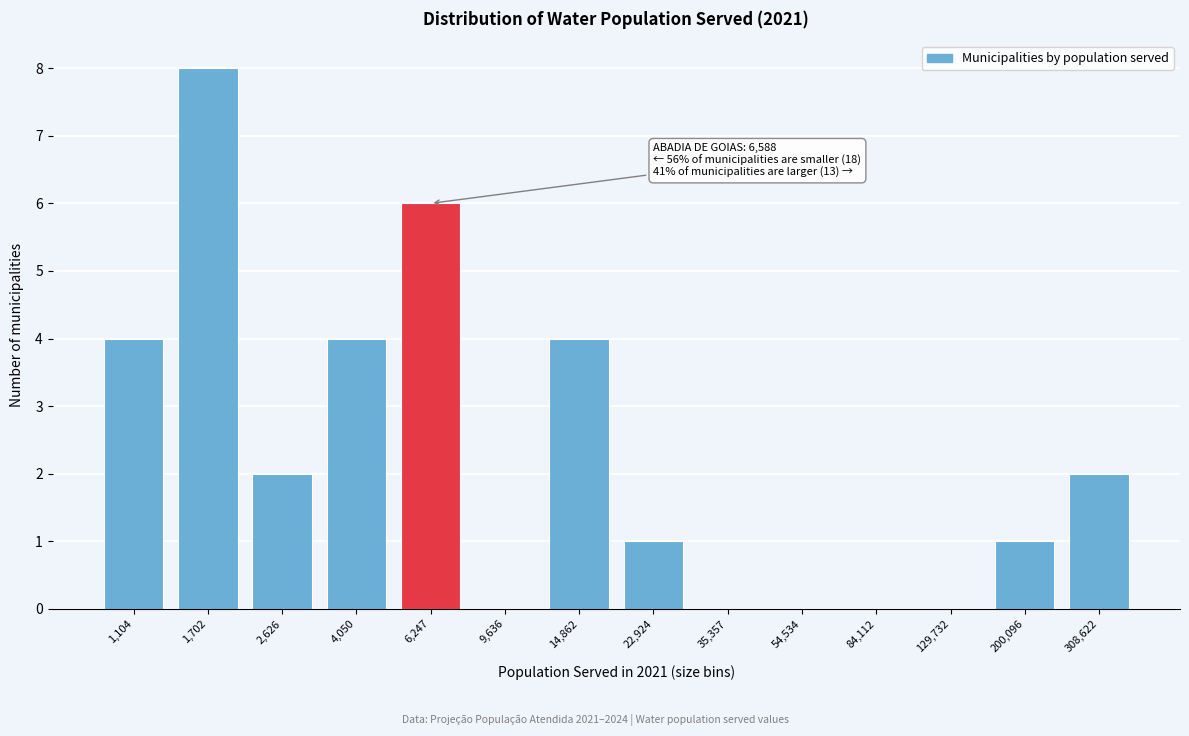

Reading left to right, transcribe all the data shown in this chart.

1,104=4	1,702=8	2,626=2	4,050=4	6,247=6	9,636=0	14,862=4	22,924=1	35,357=0	54,534=0	84,112=0	129,732=0	200,096=1	308,622=2